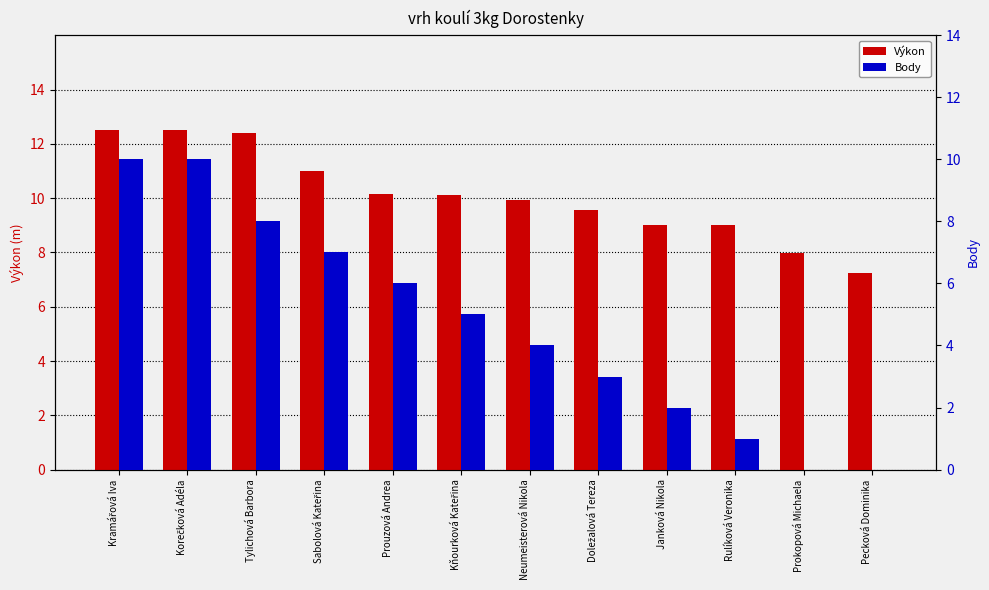

Reading left to right, extract all data points from this chart.

Výkon: 12.5	12.5	12.4	11.0	10.1	10.1	9.9	9.6	9.0	9.0	8.0	7.2
Body: 10.0	10.0	8.0	7.0	6.0	5.0	4.0	3.0	2.0	1.0	0.0	0.0